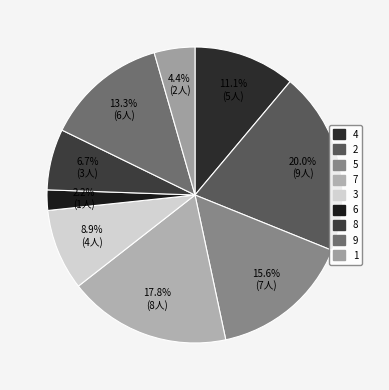

What percentage is NOT represented by 6?

97.8%